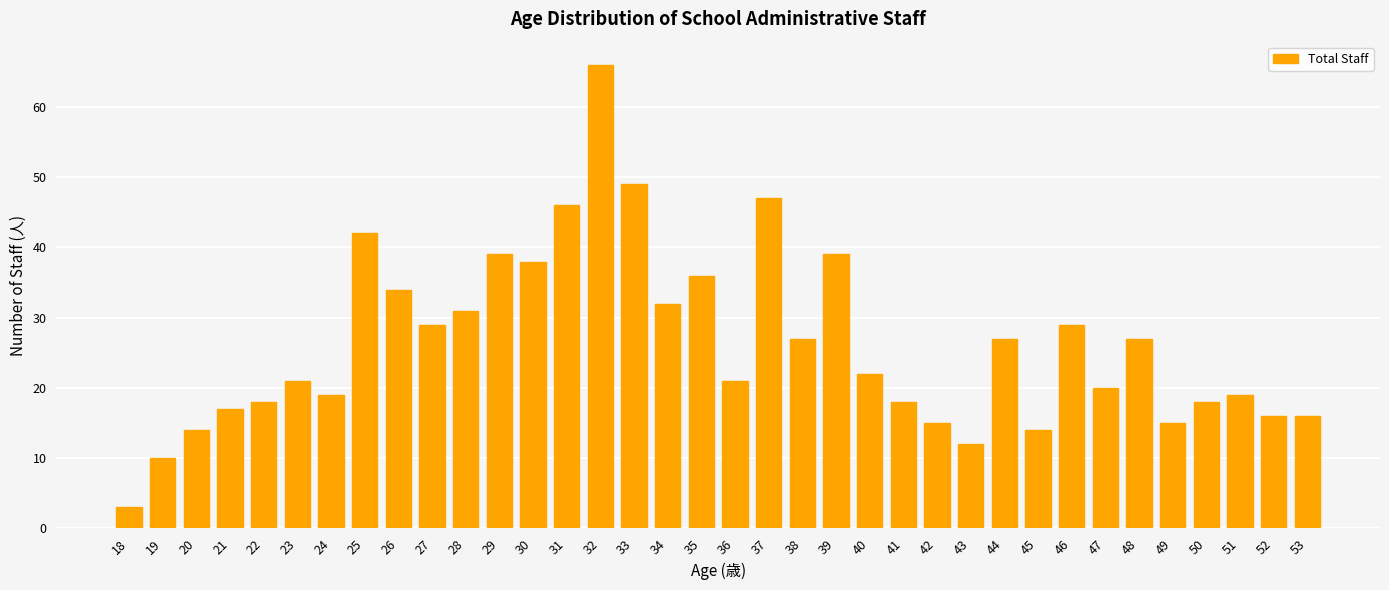

Reading left to right, extract all data points from this chart.

18=3	19=10	20=14	21=17	22=18	23=21	24=19	25=42	26=34	27=29	28=31	29=39	30=38	31=46	32=66	33=49	34=32	35=36	36=21	37=47	38=27	39=39	40=22	41=18	42=15	43=12	44=27	45=14	46=29	47=20	48=27	49=15	50=18	51=19	52=16	53=16